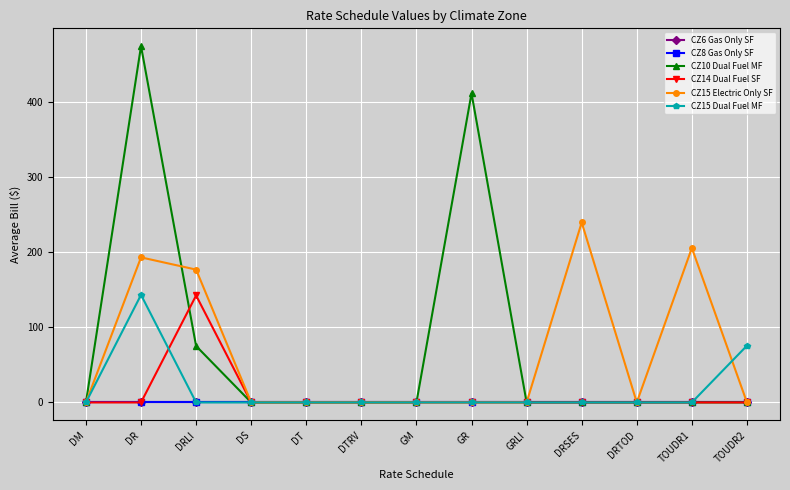

Which has a higher value, DTRV or DS?

DTRV